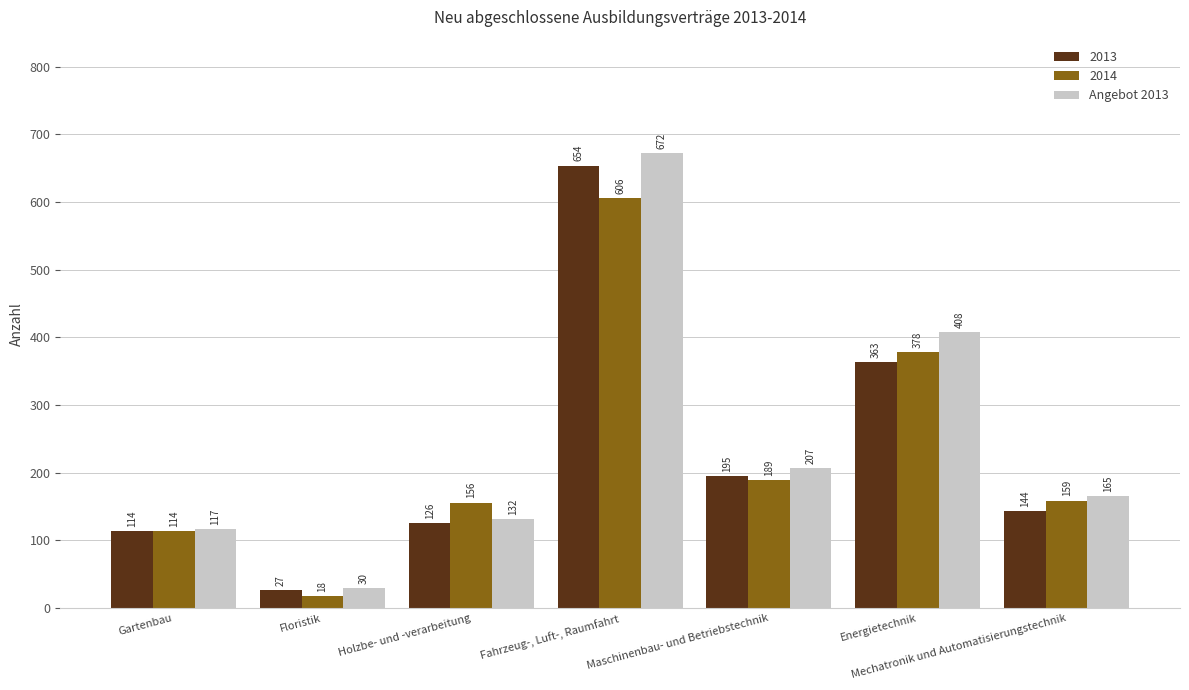

What is the difference between the 2014 values at Energietechnik and Holzbe- und -verarbeitung?

222